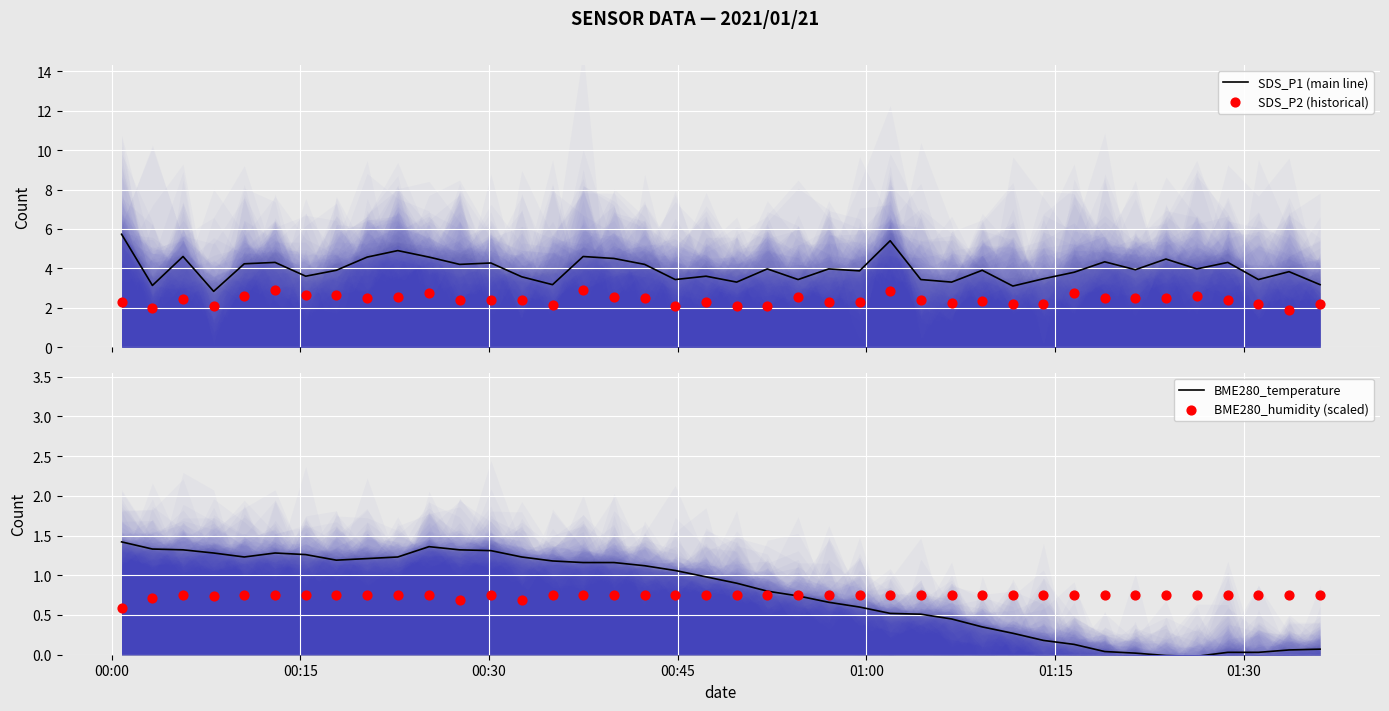

At how many categories does at least one series exceed 5?

2